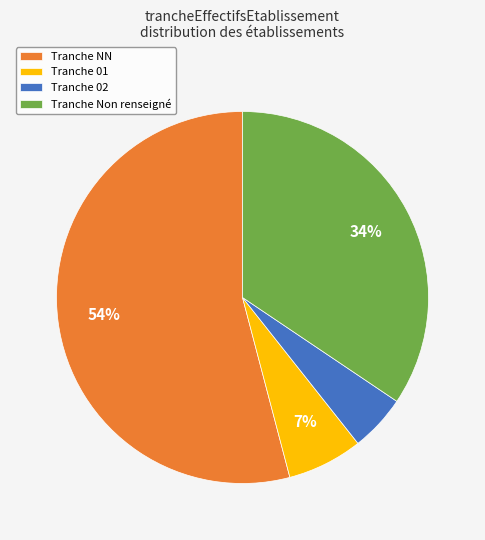

True or false: Tranche 02 accounts for 5% of the total.

True